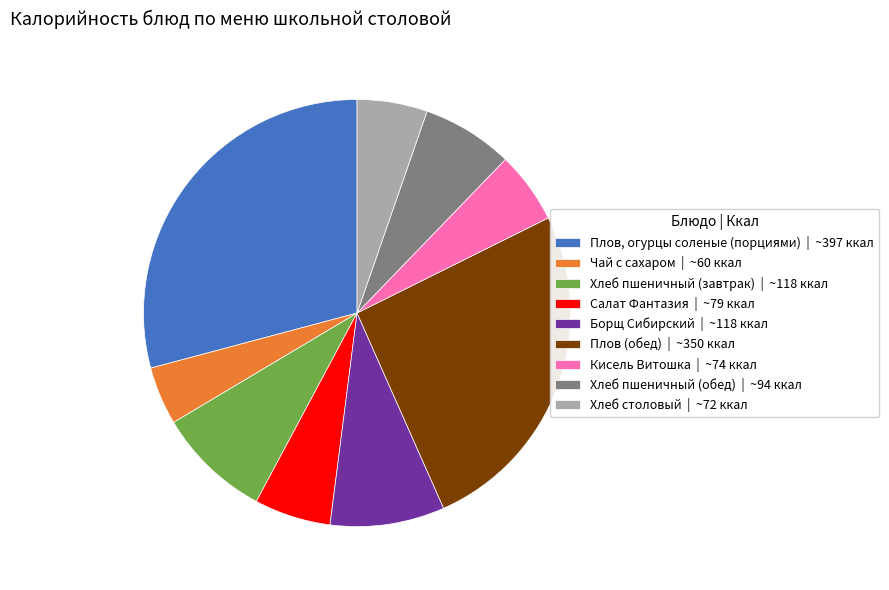

Do Хлеб пшеничный (обед) | ~94 ккал and Борщ Сибирский | ~118 ккал together represent more than half of the pie?

No